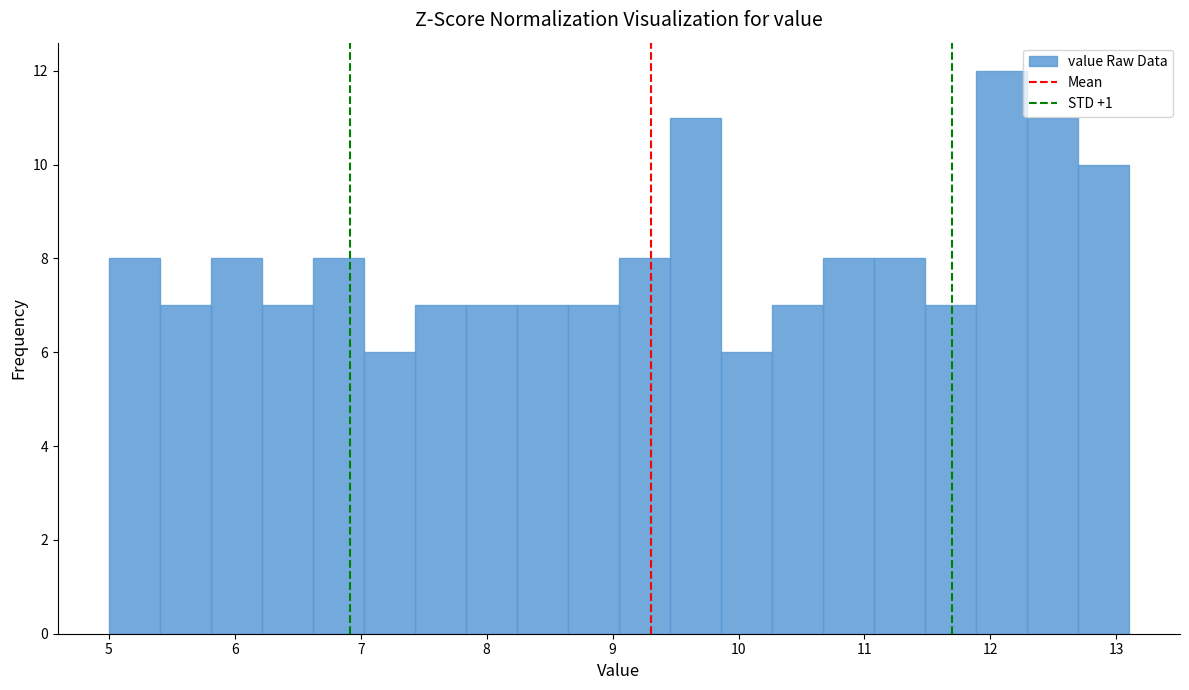

Over which range of the x-axis is the bar tallest?

11.9 to 12.3